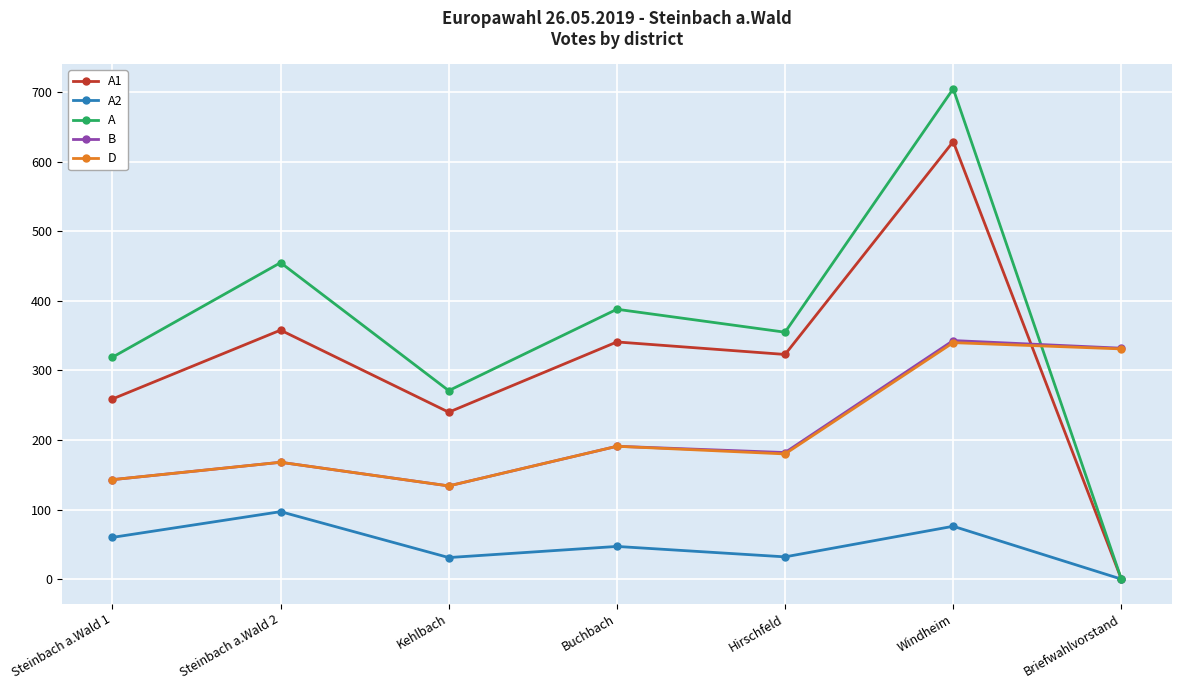

Which series has the widest spread of values?

A